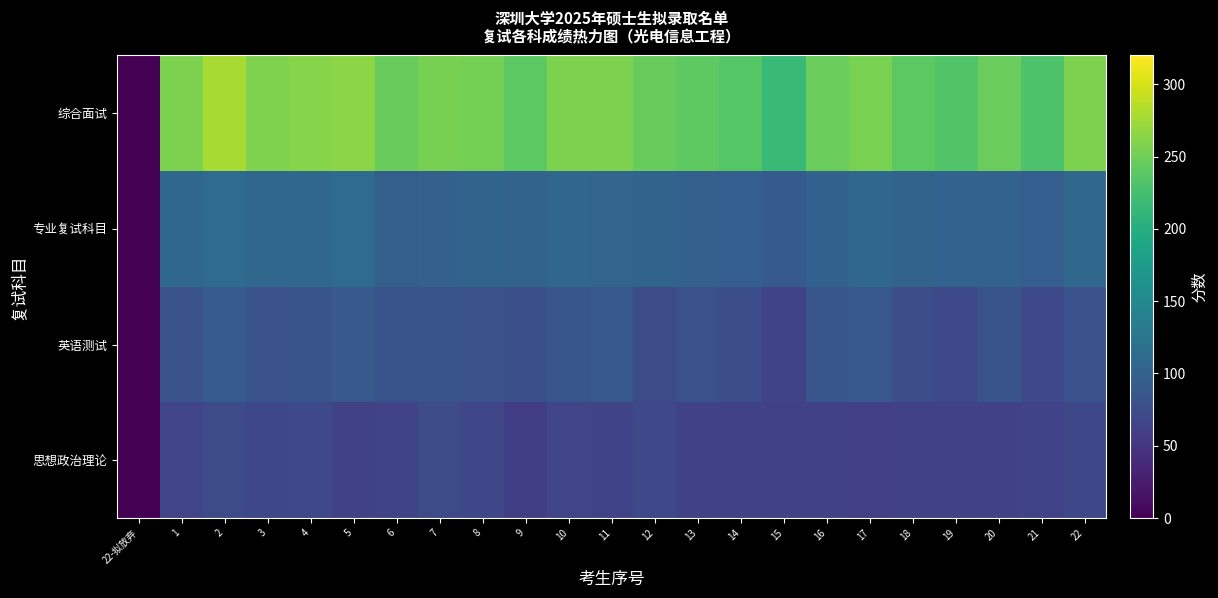

Rank the series at 18 from lowest to highest value.

思想政治理论, 英语测试, 专业复试科目, 综合面试